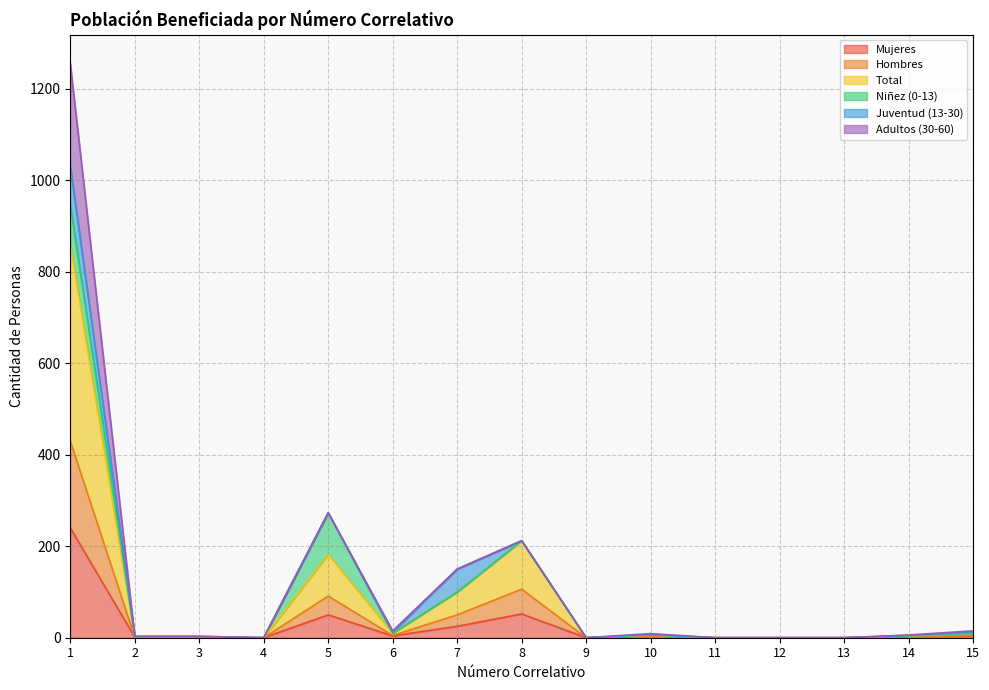

Between 3 and 11, which series saw the biggest shift?

Total